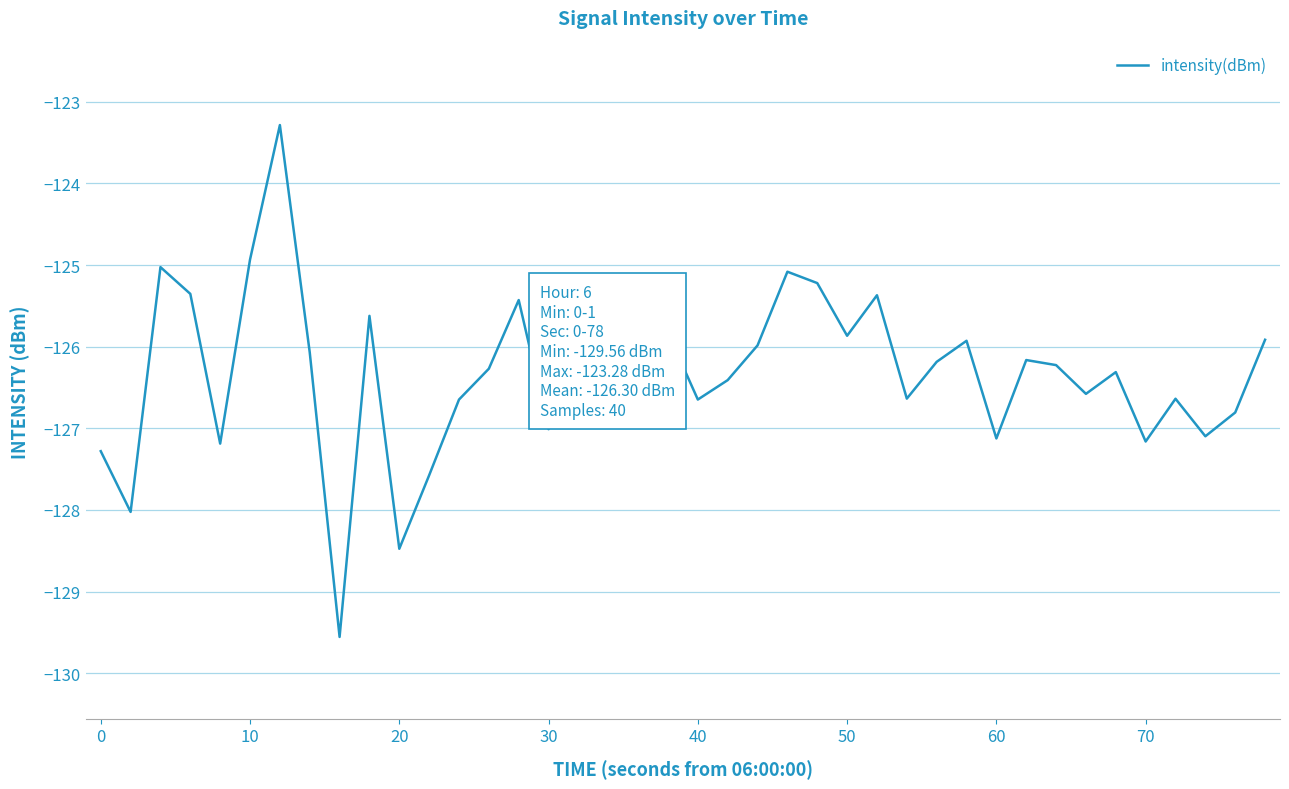

What is the greatest value displayed?

-123.3